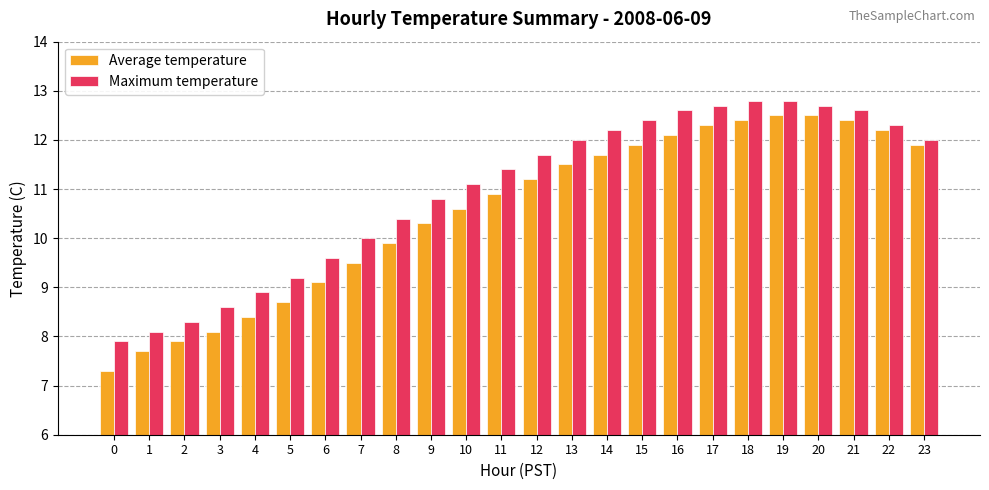

Reading right to left, extract all data points from this chart.

Average temperature: 23=11.9	22=12.2	21=12.4	20=12.5	19=12.5	18=12.4	17=12.3	16=12.1	15=11.9	14=11.7	13=11.5	12=11.2	11=10.9	10=10.6	9=10.3	8=9.9	7=9.5	6=9.1	5=8.7	4=8.4	3=8.1	2=7.9	1=7.7	0=7.3
Maximum temperature: 23=12.0	22=12.3	21=12.6	20=12.7	19=12.8	18=12.8	17=12.7	16=12.6	15=12.4	14=12.2	13=12.0	12=11.7	11=11.4	10=11.1	9=10.8	8=10.4	7=10.0	6=9.6	5=9.2	4=8.9	3=8.6	2=8.3	1=8.1	0=7.9